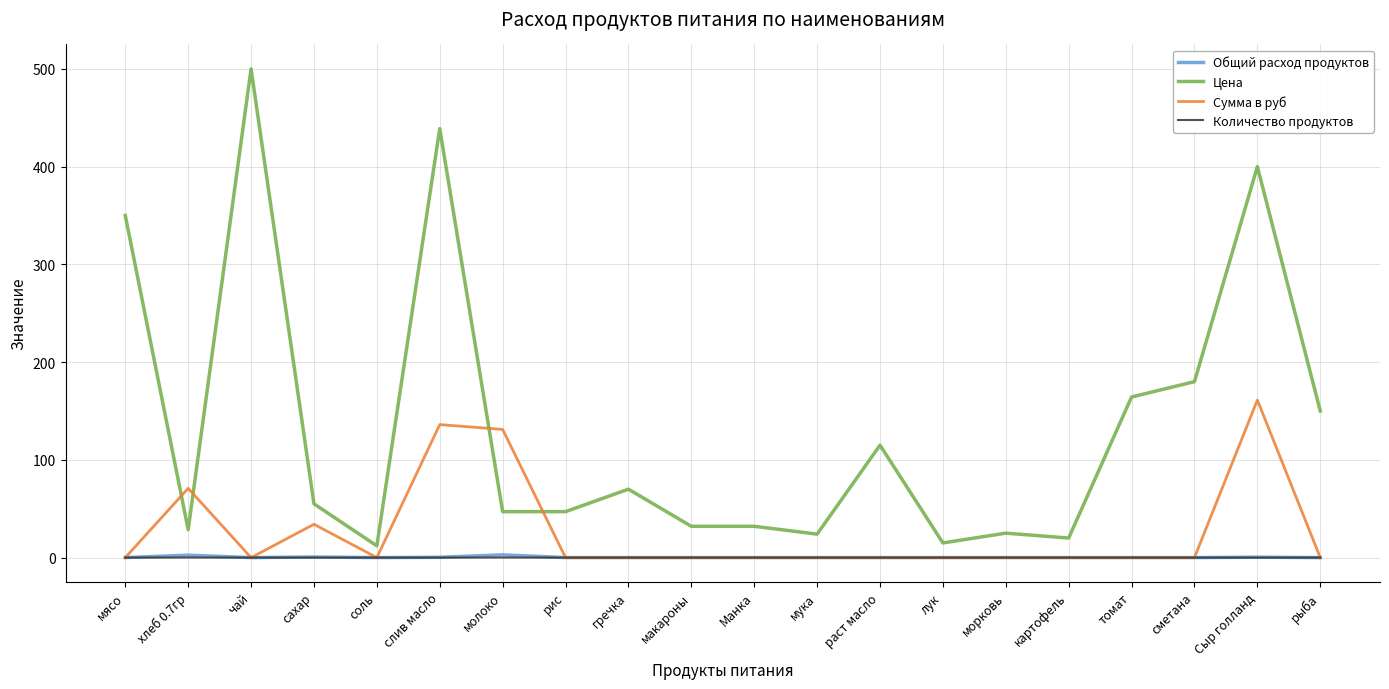

True or false: Количество продуктов and Цена cross at least once.

False